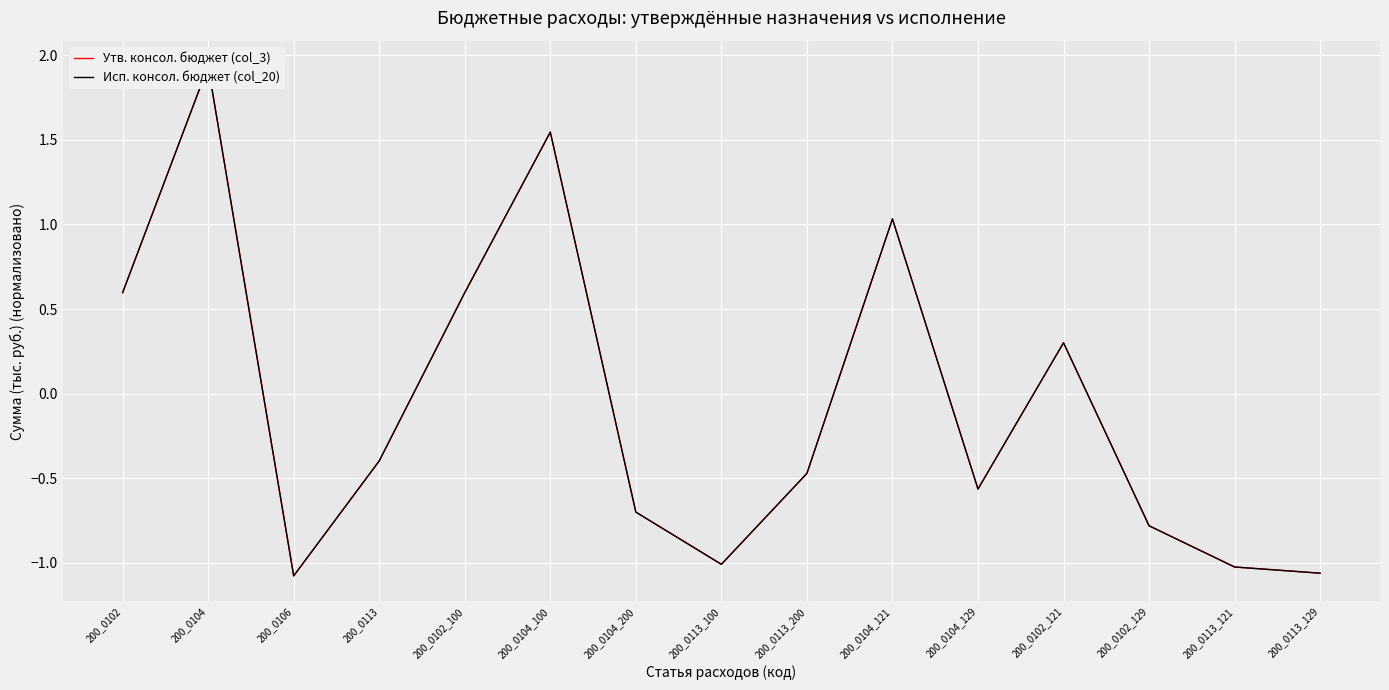

What is the maximum value for Утв. консол. бюджет (col_3)?

1.9